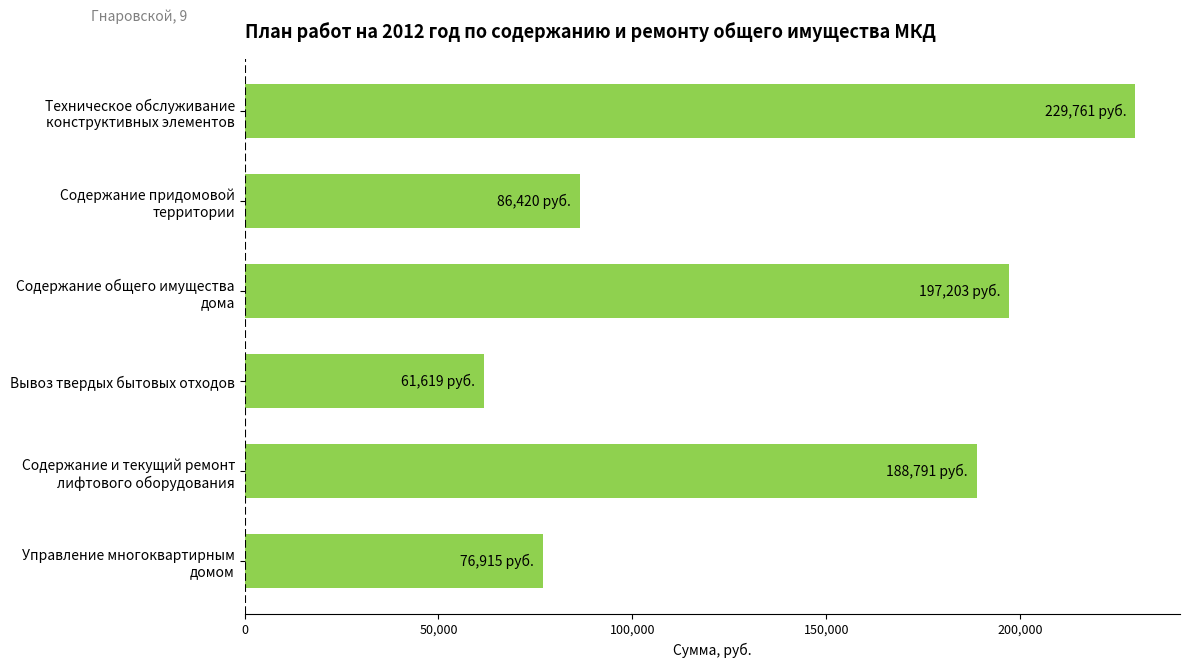

Rank the categories by value from lowest to highest.

Вывоз твердых бытовых отходов, Управление многоквартирным
домом, Содержание придомовой
территории, Содержание и текущий ремонт
лифтового оборудования, Содержание общего имущества
дома, Техническое обслуживание
конструктивных элементов